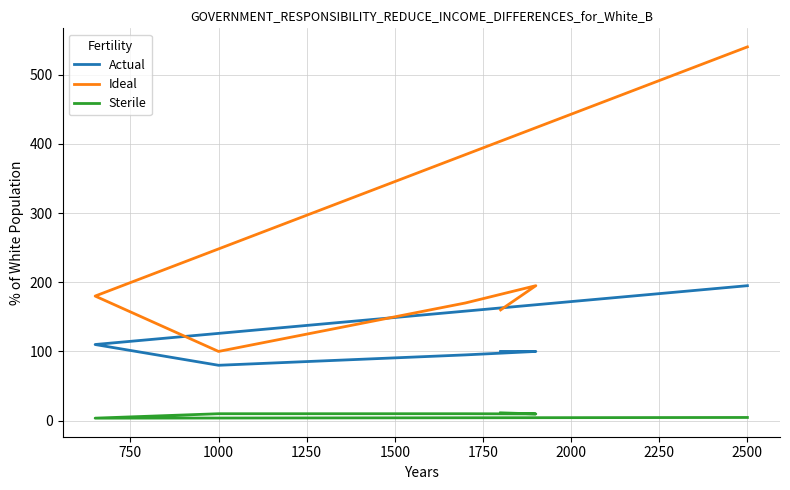

Rank the series by their maximum value, from lowest to highest.

Sterile, Actual, Ideal